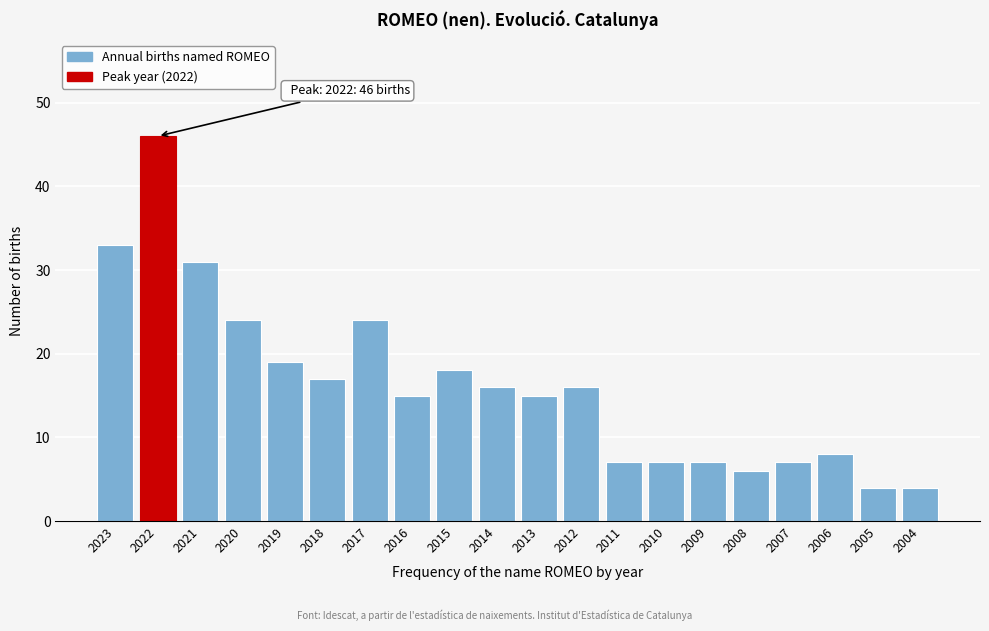

Reading left to right, what are all the values shown in this chart?

2023=33	2022=46	2021=31	2020=24	2019=19	2018=17	2017=24	2016=15	2015=18	2014=16	2013=15	2012=16	2011=7	2010=7	2009=7	2008=6	2007=7	2006=8	2005=4	2004=4